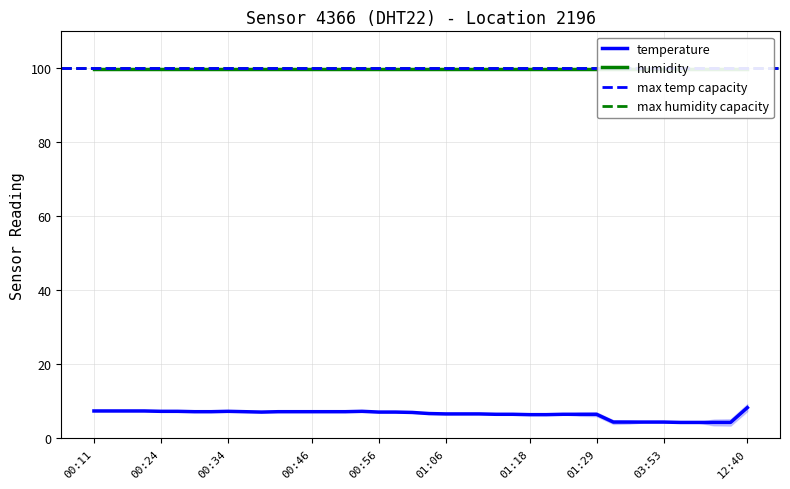

The value of temperature at 01:18 is 6.4. True or false?

True